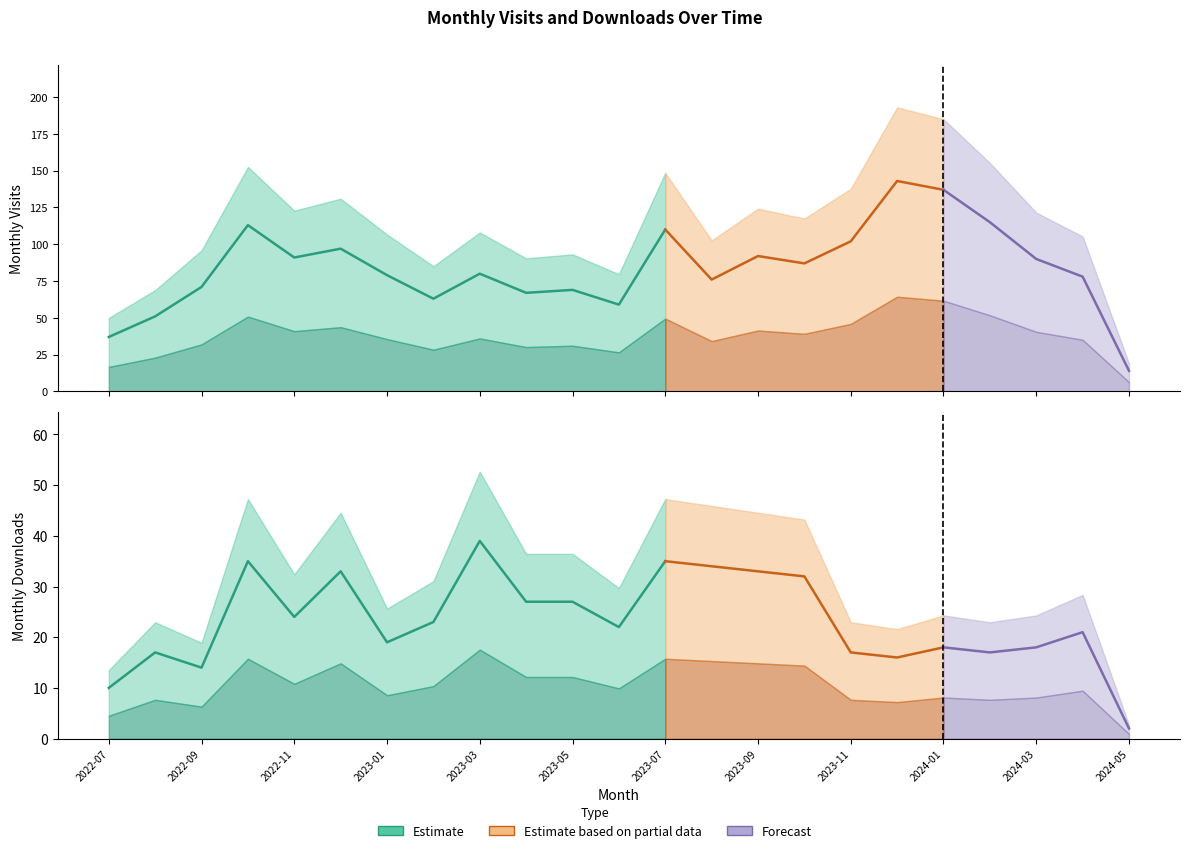

Which category has the lowest value in the monthly_download_resource series?

2024-05